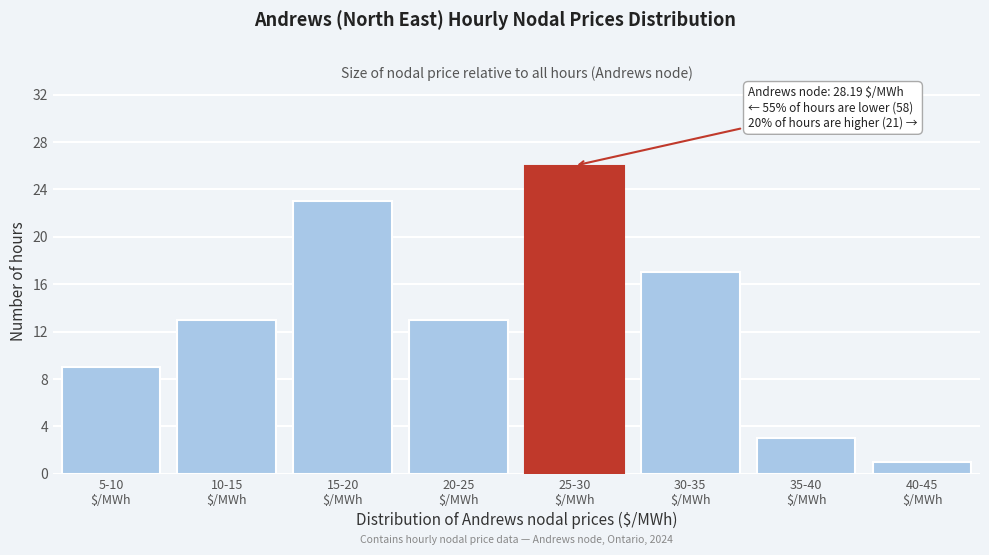

Reading right to left, extract all data points from this chart.

1	3	17	26	13	23	13	9